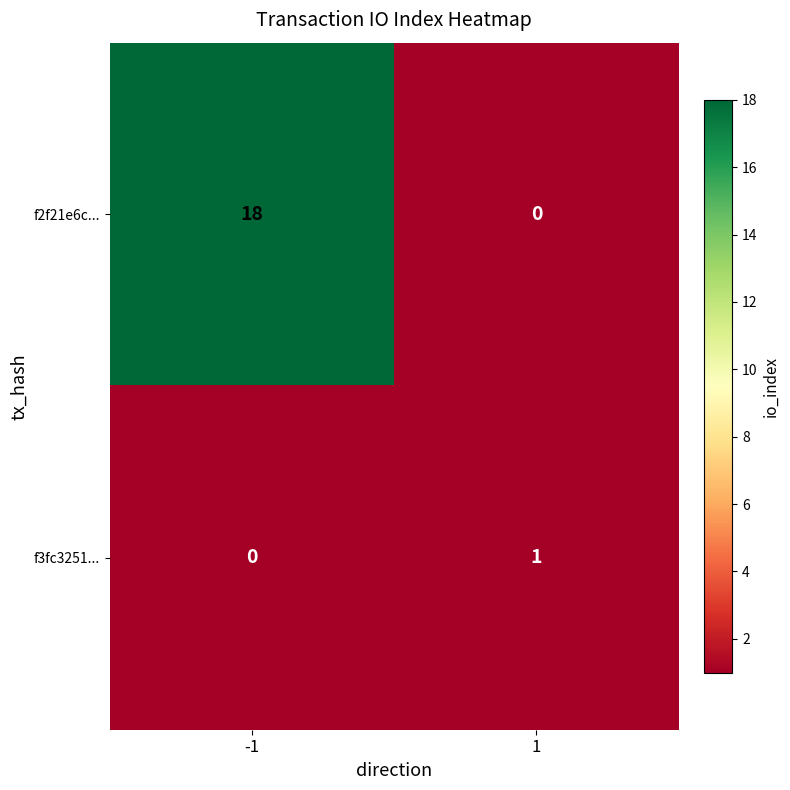

The f2f21e6c... series shows 29 at -1. True or false?

False